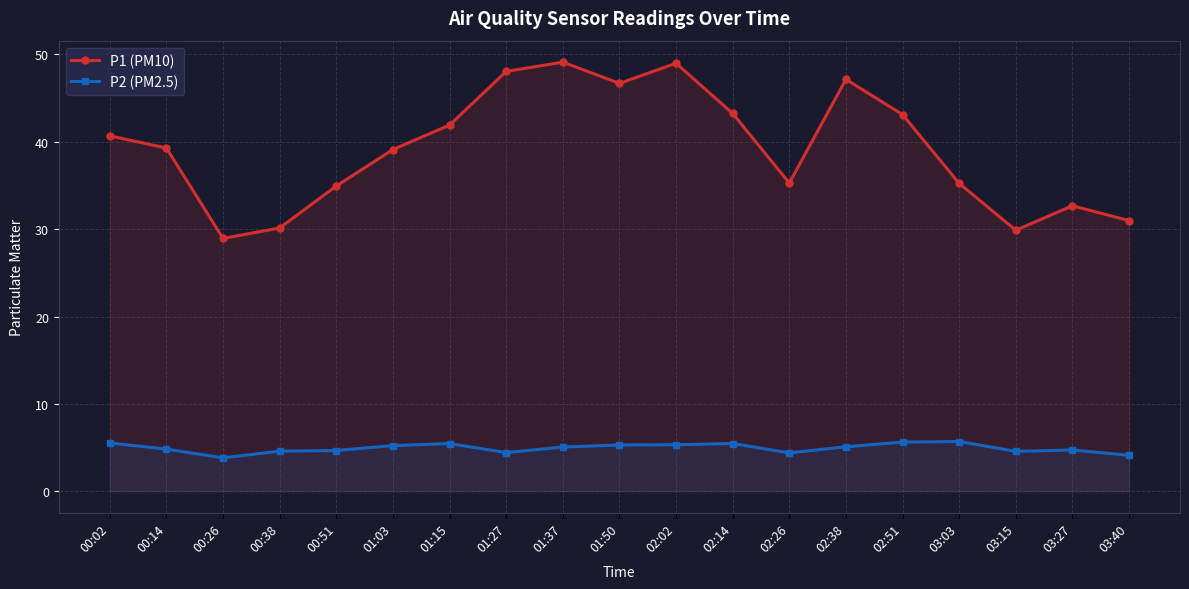

The value of P2 (PM2.5) at 02:02 is 5.3. True or false?

True